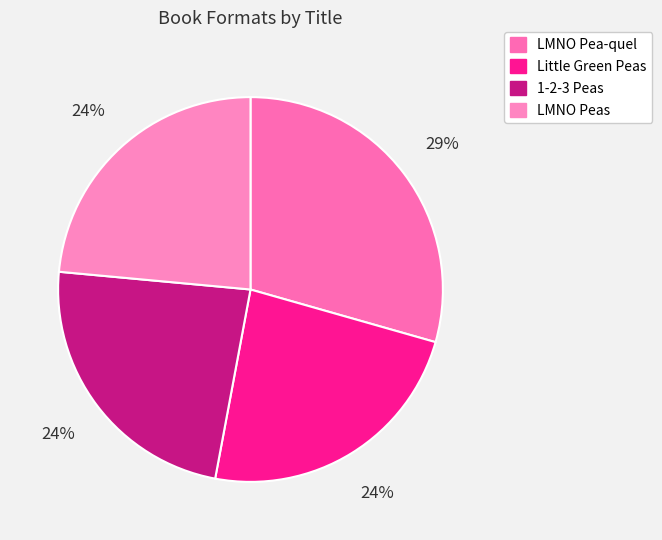

Rank the categories by value from highest to lowest.

LMNO Pea-quel, Little Green Peas, 1-2-3 Peas, LMNO Peas